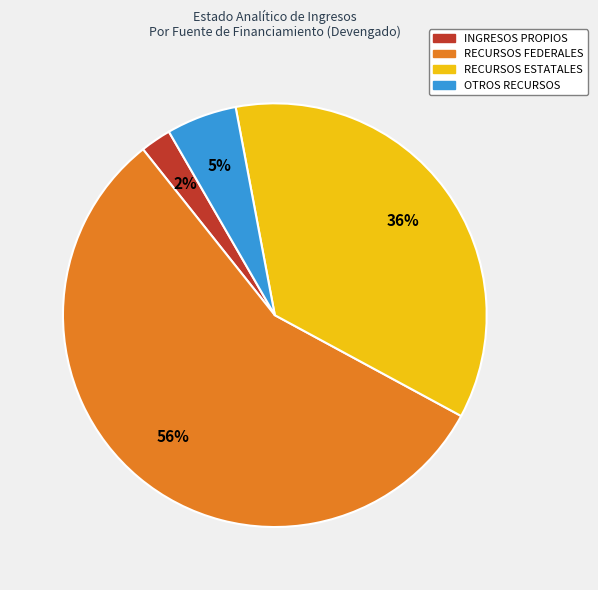

Does RECURSOS ESTATALES account for over 50% of the chart?

No